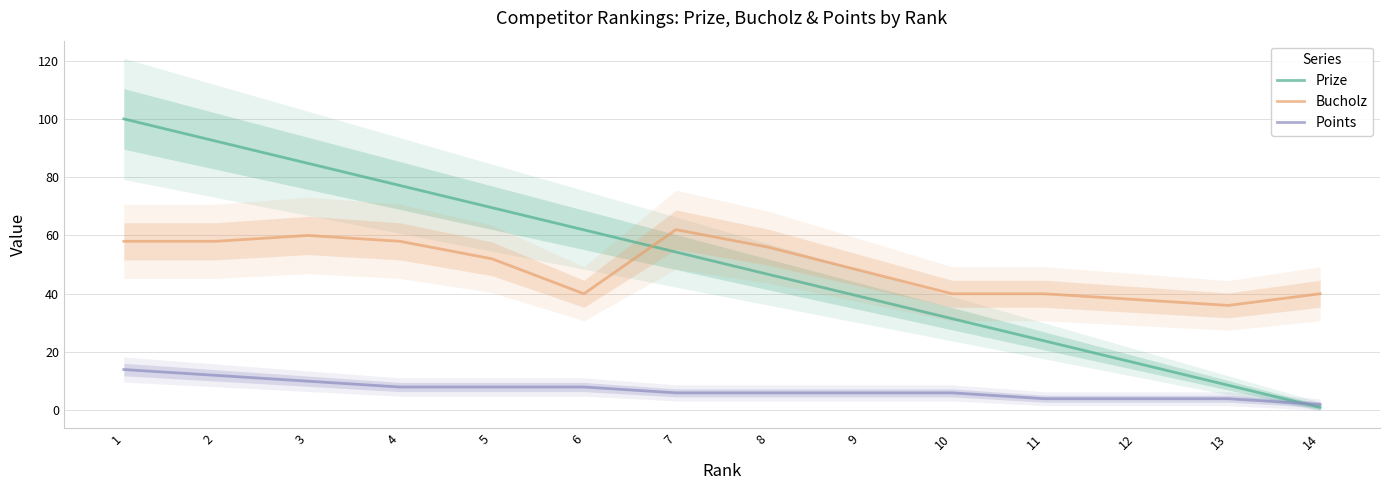

What is the sum of the Points values at 1 and 12?

18.0